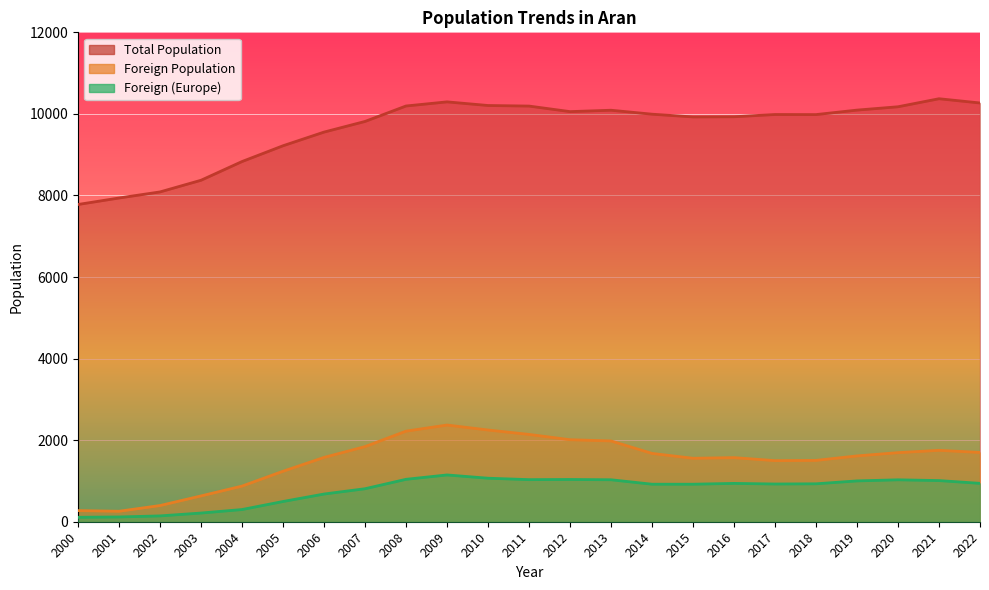

True or false: Total Population has a value of 10569 at 2002.

False